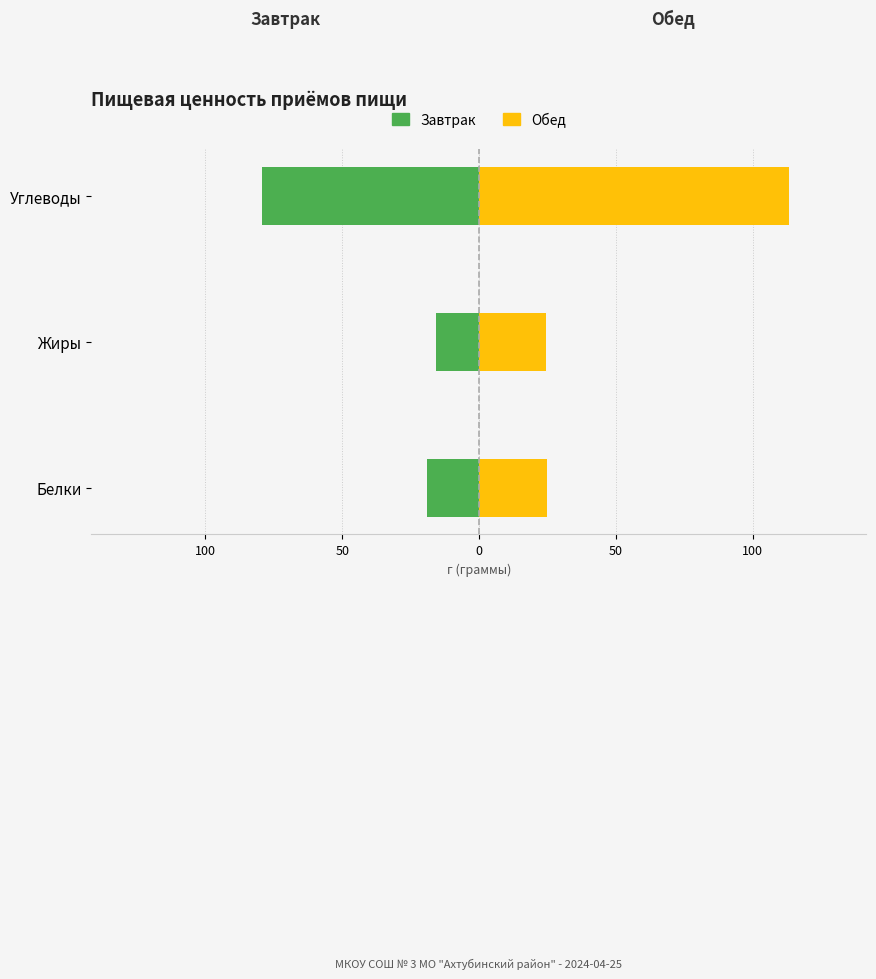

Which series has the widest spread of values?

Обед